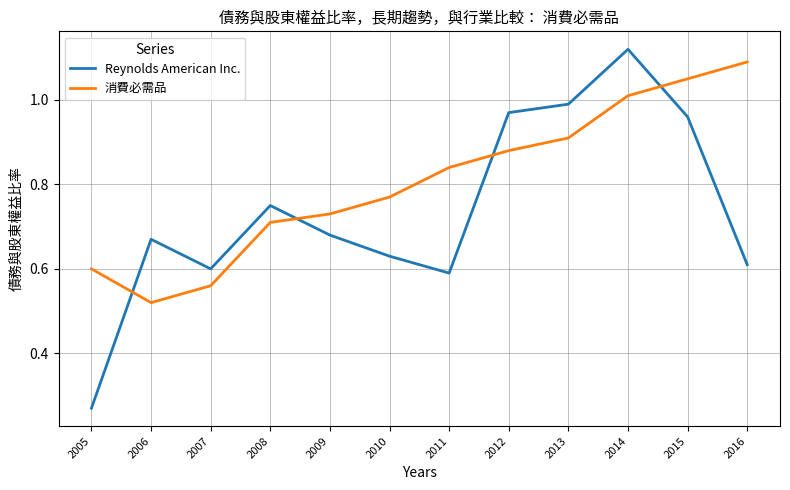

Which series has the widest spread of values?

Reynolds American Inc.